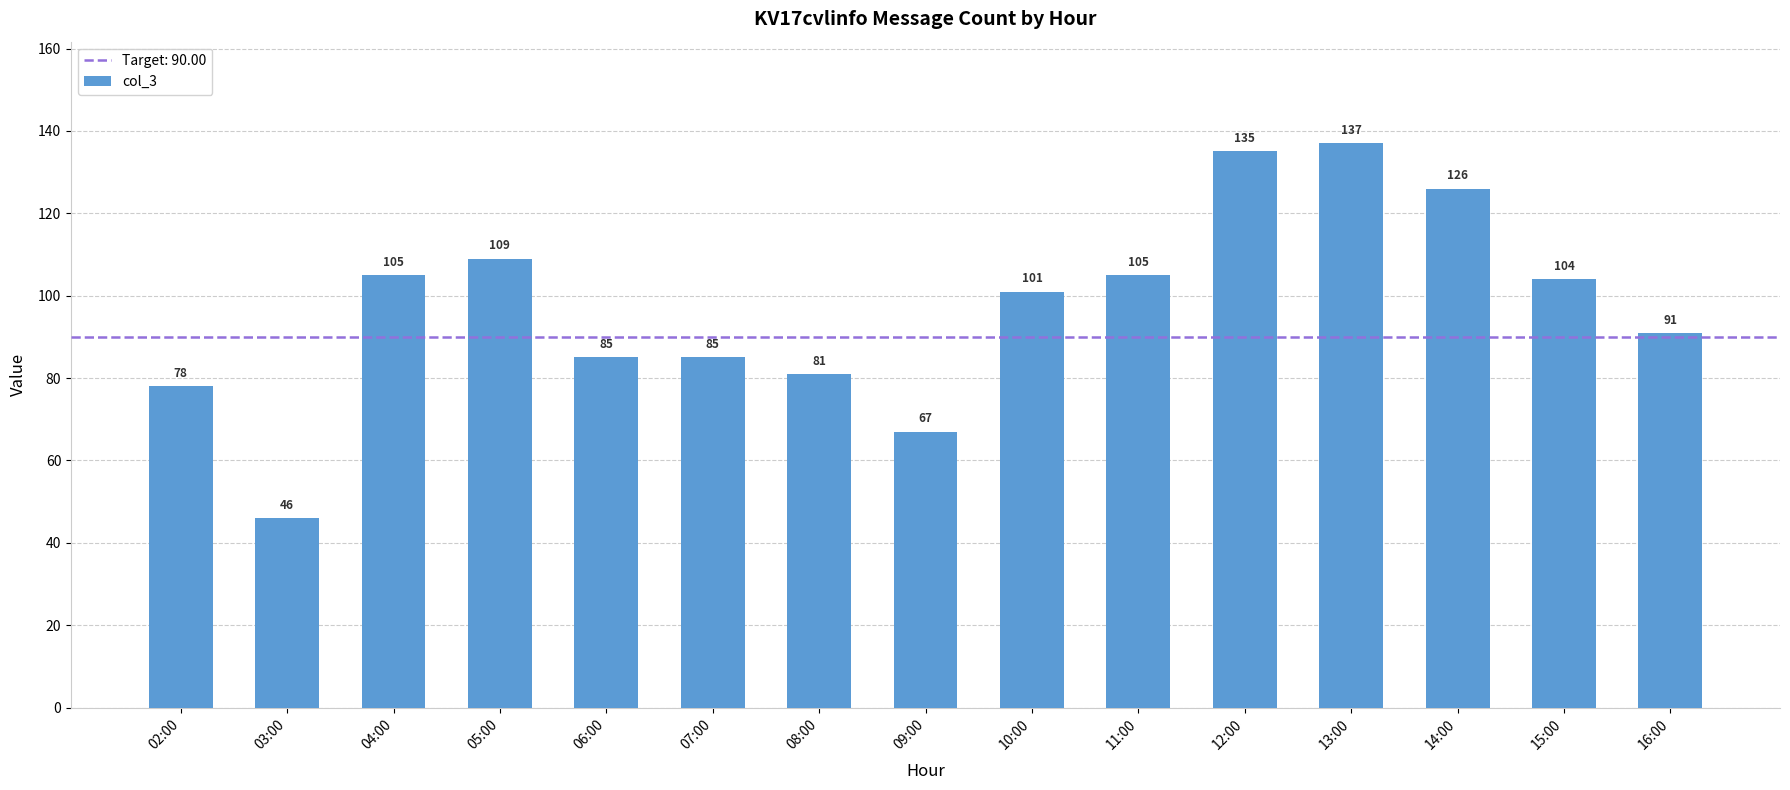

At which category does the chart reach its minimum across all series?

03:00